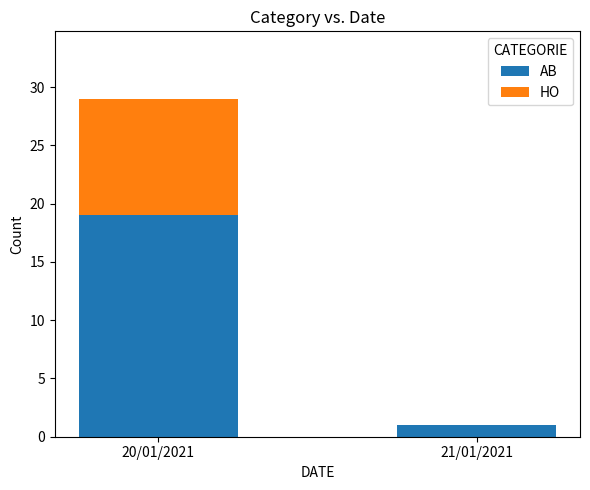

How many distinct data groups are displayed?

2